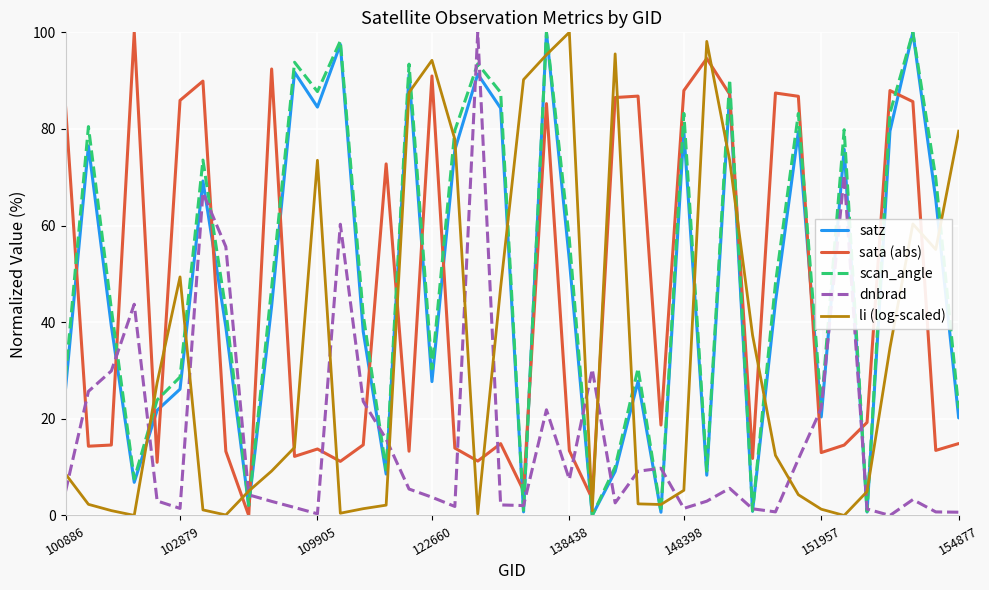

True or false: dnbrad and sata (abs) intersect in this chart.

True